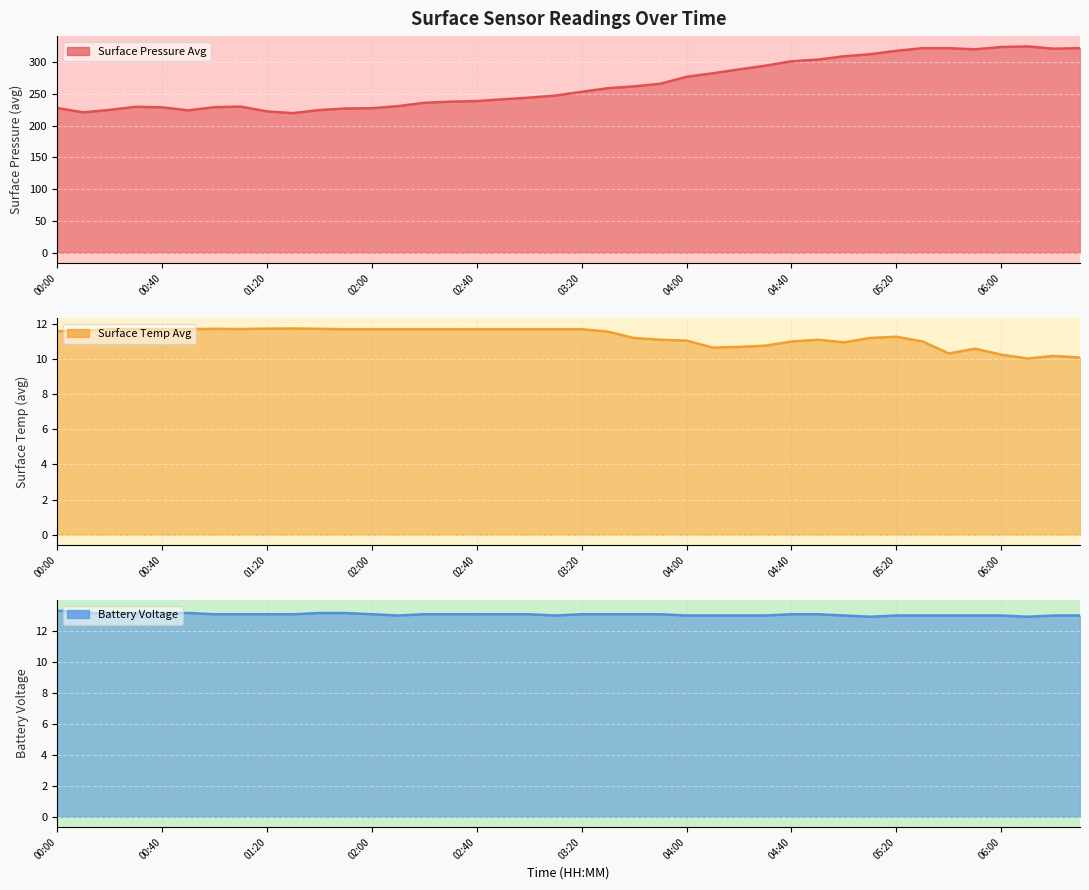

How many data points in surface_temp_avg are above 11?

28